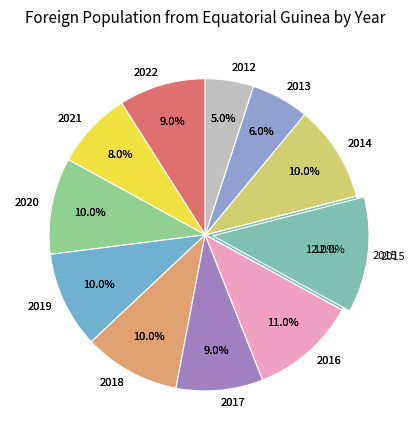

Which category has the biggest portion of the pie?

2015